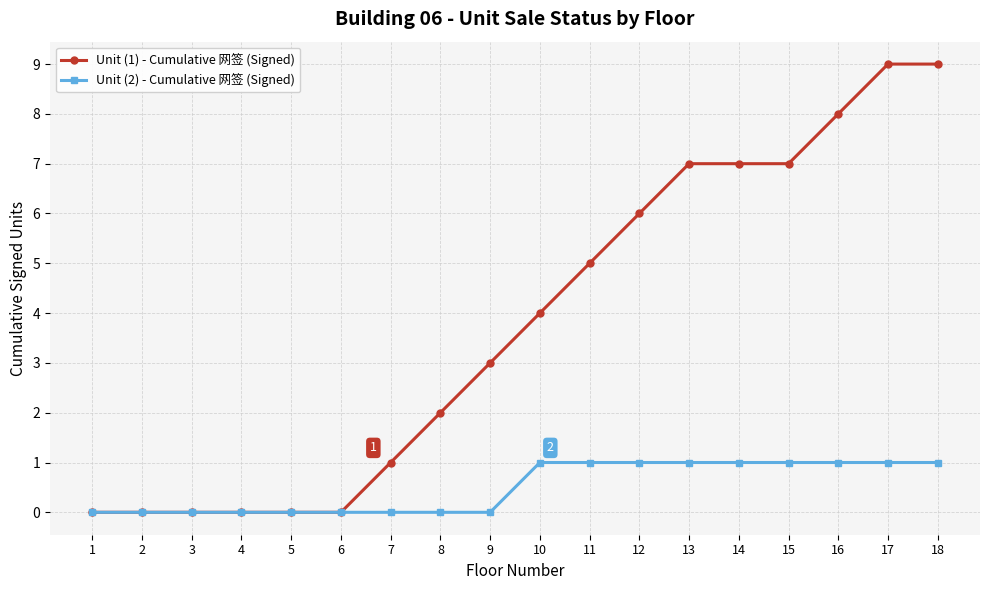

How many values in the Unit (2) - Cumulative 网签 (Signed) series are below 1?

9